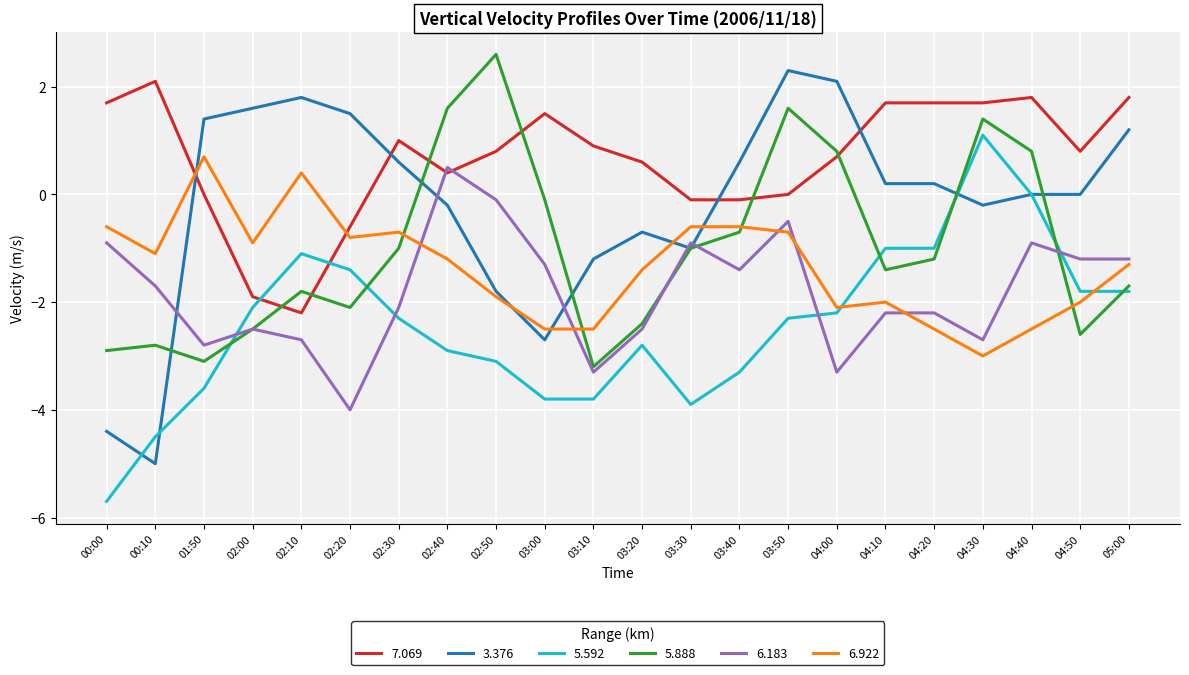

What is the difference between the 7.069 values at 03:10 and 04:30?

0.8